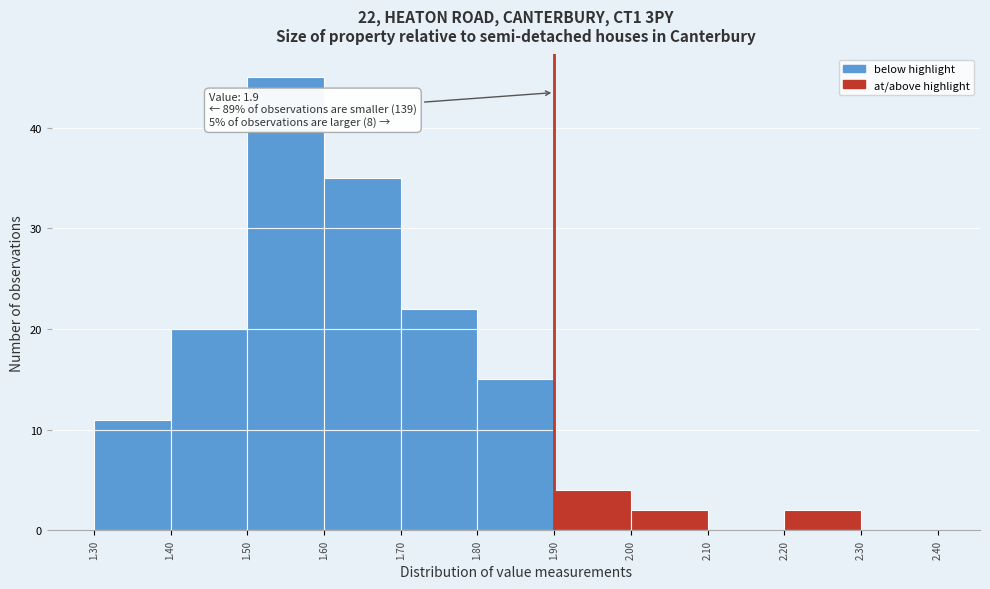

Over which range of the x-axis is the bar tallest?

1.50 to 1.60